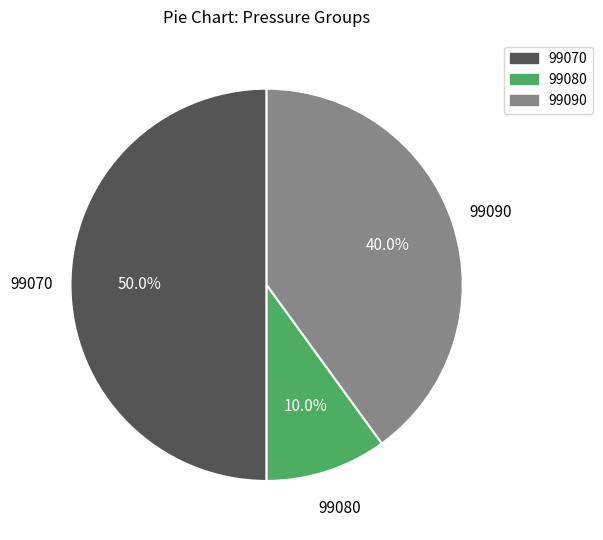

What is the smallest slice in the pie chart?

99080